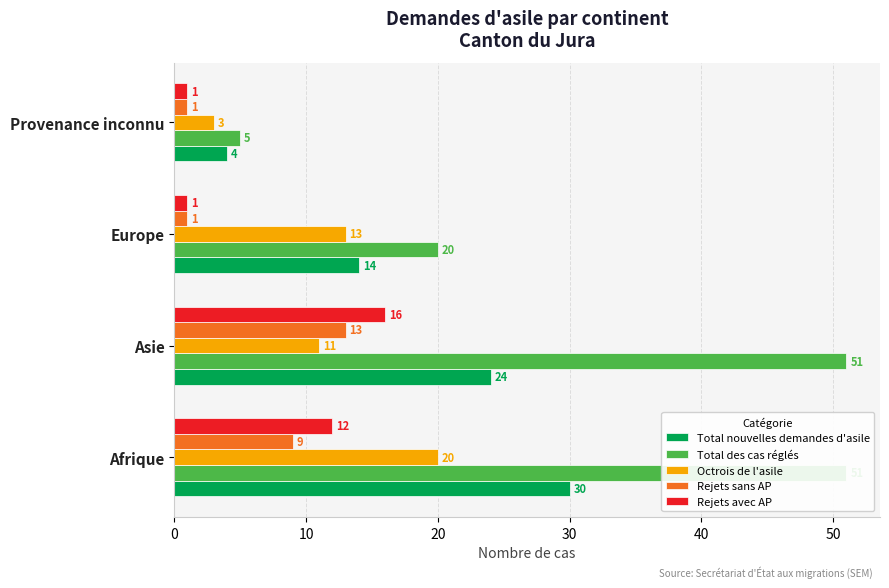

What is the lowest value of the Octrois de l'asile series?

3